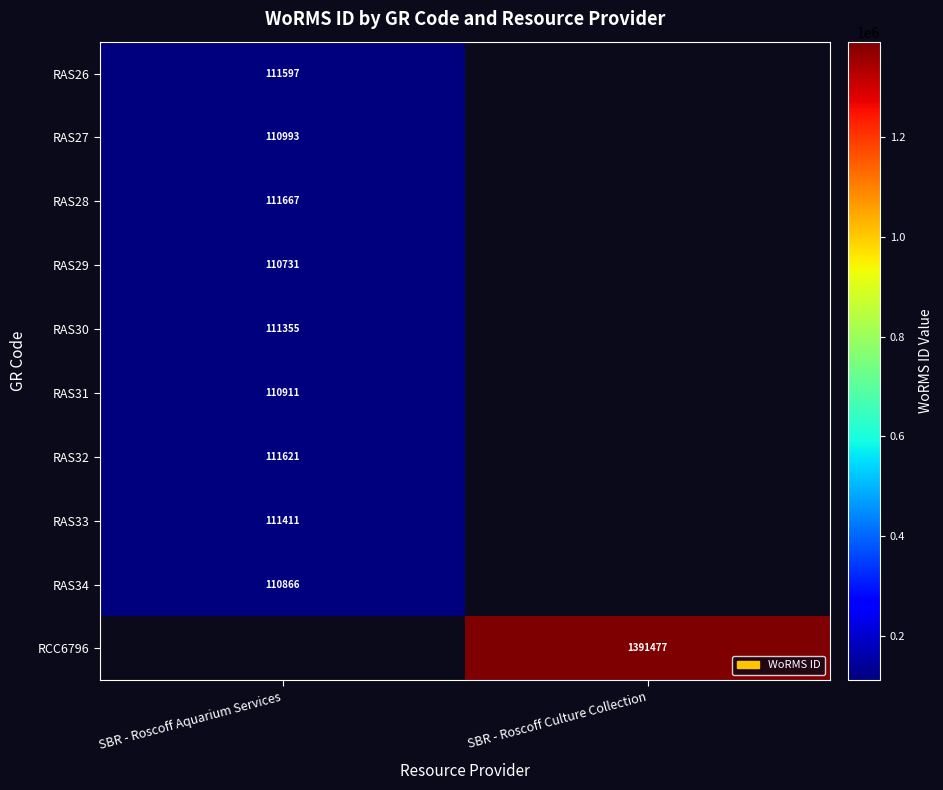

Is the value of RAS31 at SBR - Roscoff Aquarium Services greater than the value of RCC6796 at SBR - Roscoff Culture Collection?

No